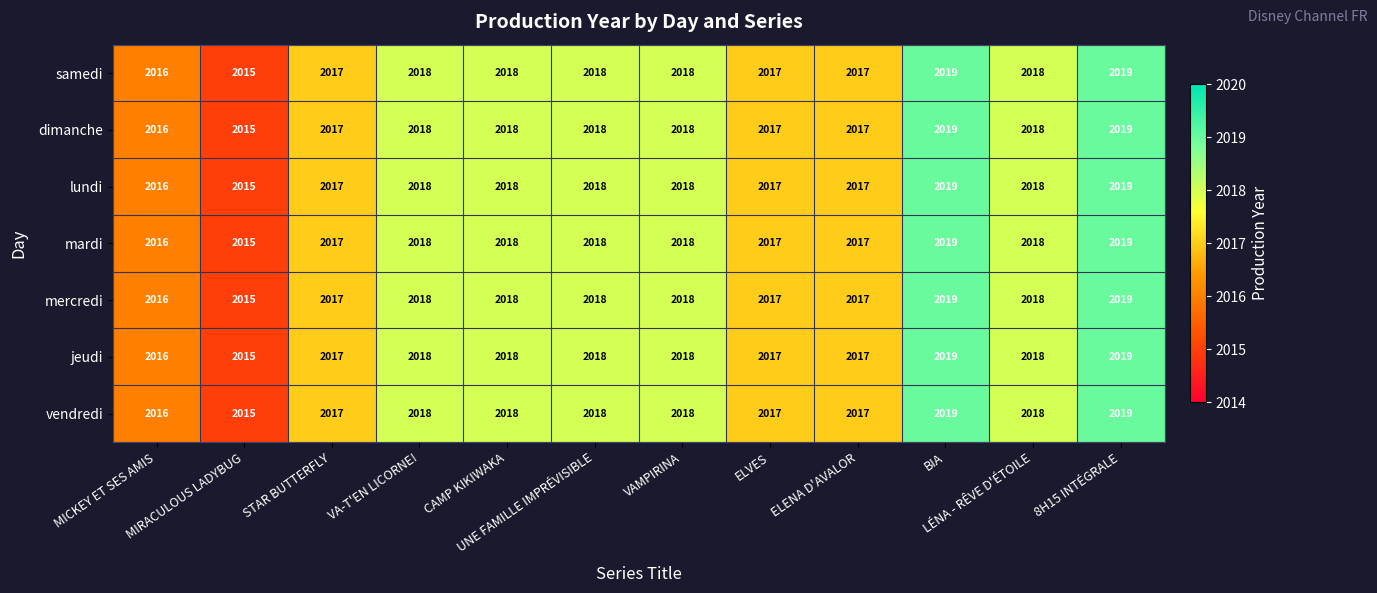

How many jeudi values are between 2017 and 2018?

8